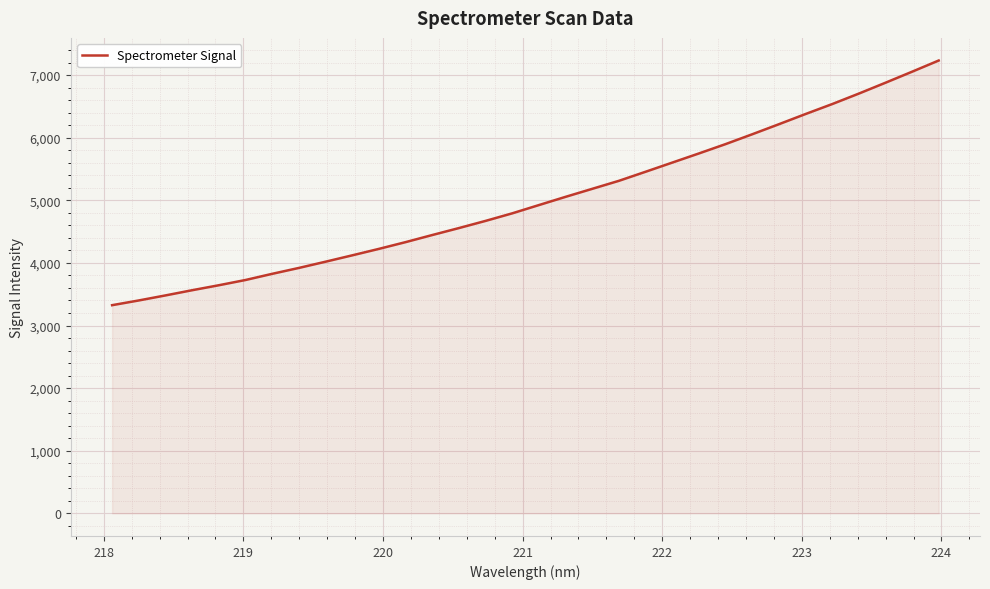

How many lines are shown in the chart?

1